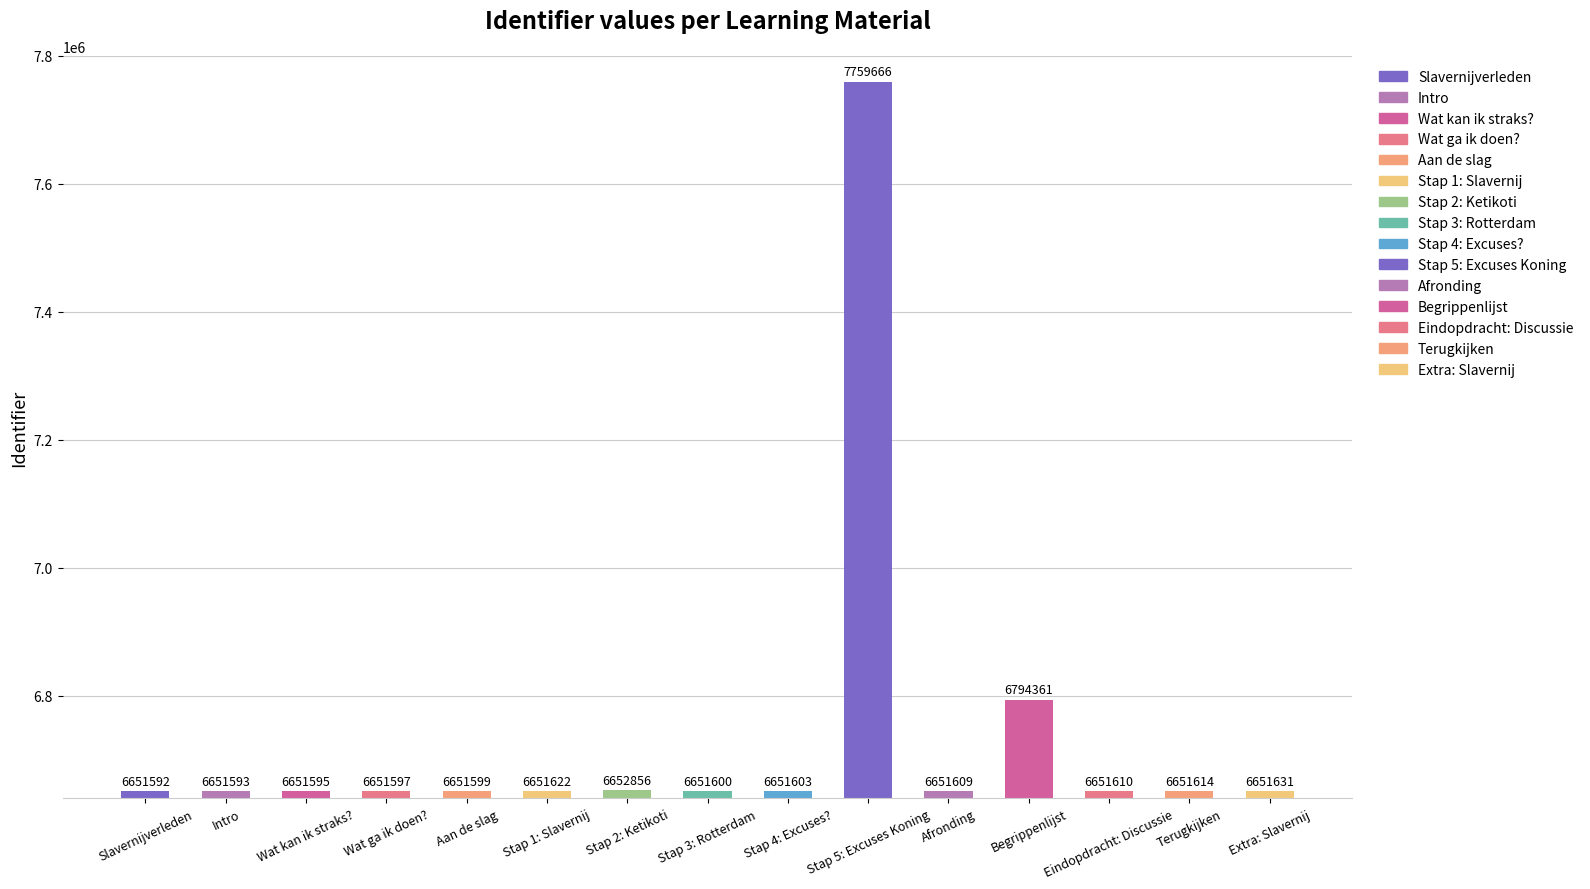

What is the difference between the maximum and minimum values?

1108074